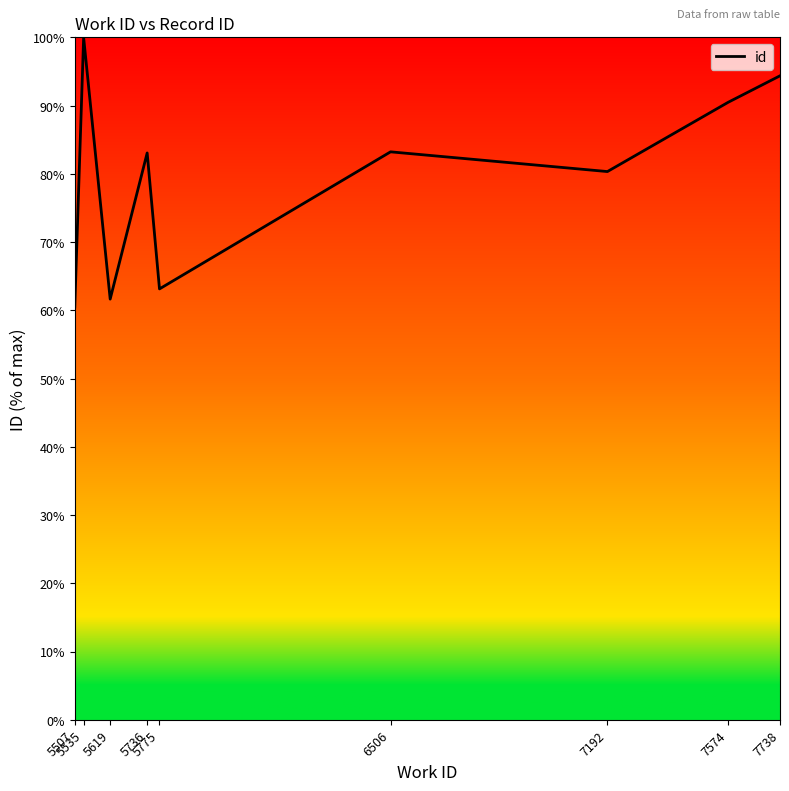

What is the difference between the maximum and minimum values?

39.5